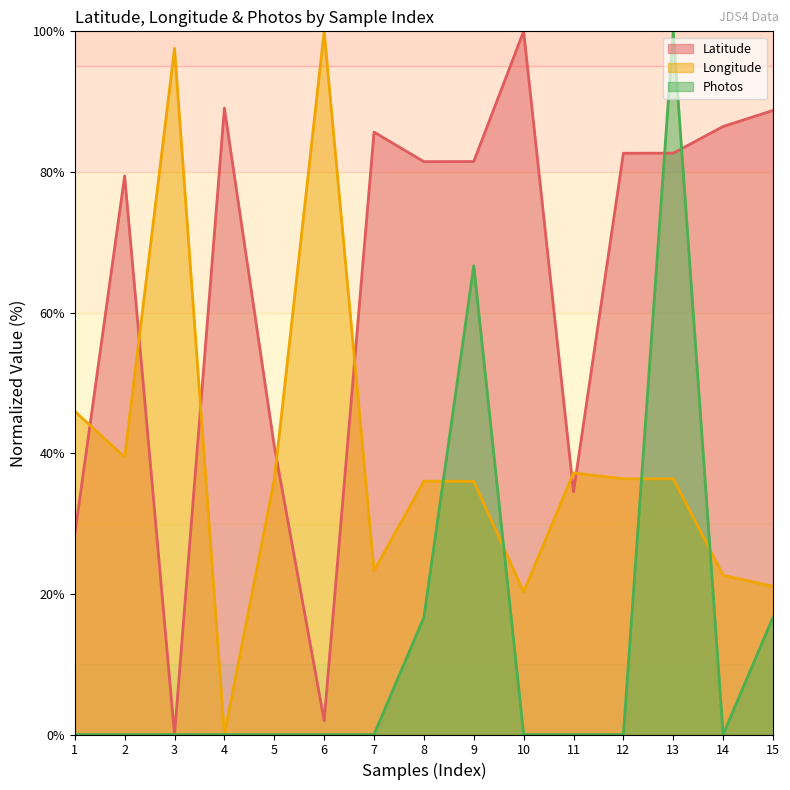

Where is Longitude nearest to the value 50?

1